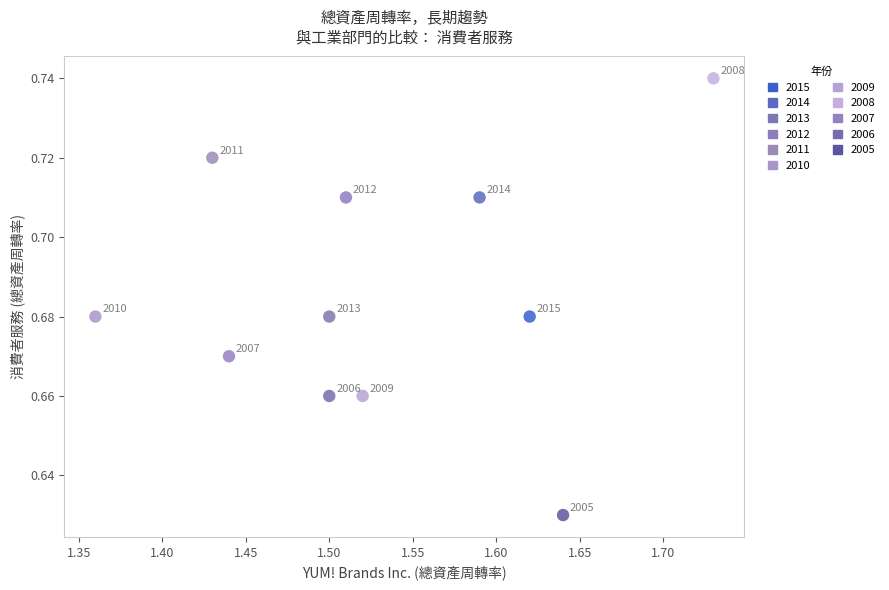

What is the range of X values (max minus min)?

0.4